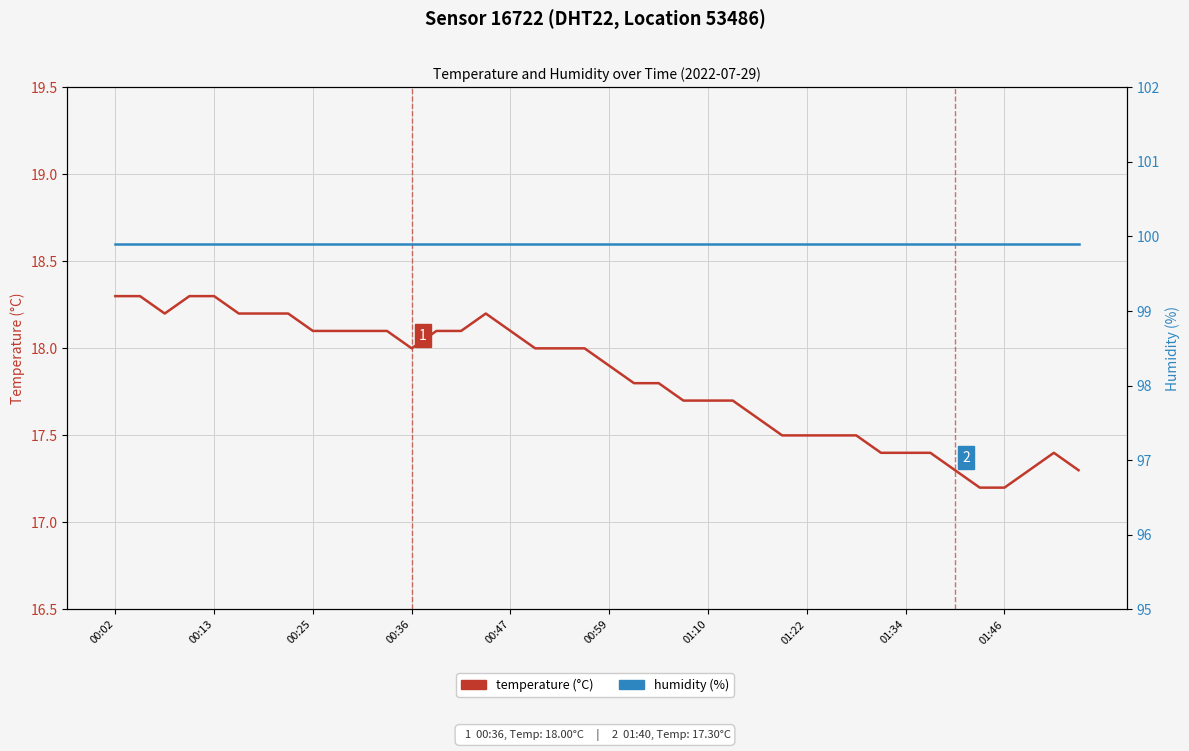

Is it true that temperature (°C) equals 31.0 at 29?

False